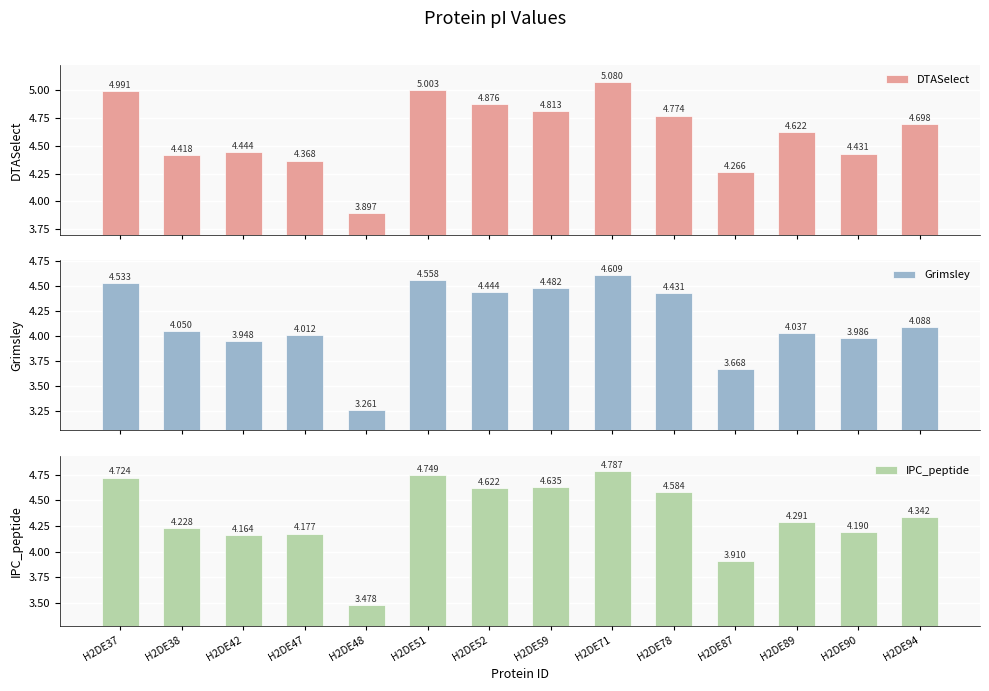

How many groups of bars are there?

14